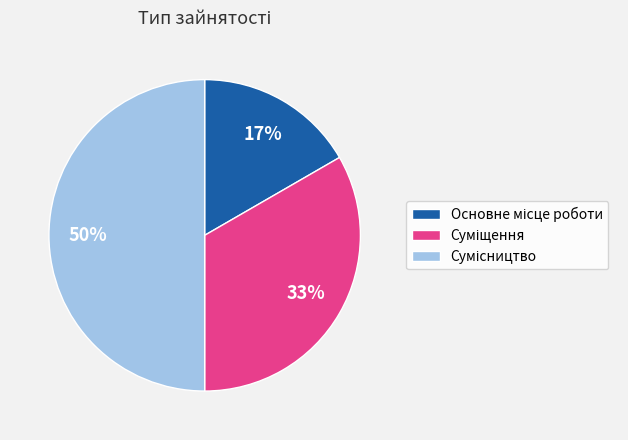

To the nearest percent, what is the average slice percentage?

33%